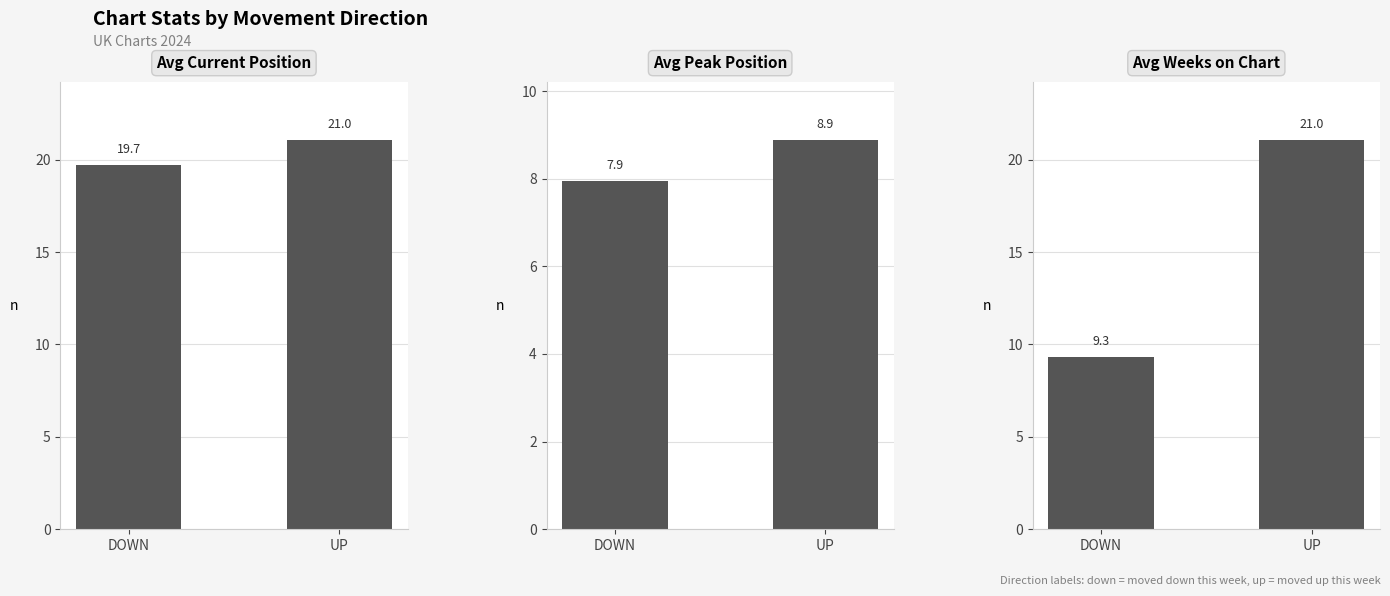

Reading left to right, extract all data points from this chart.

Avg Current Position: DOWN=19.7	UP=21.0
Avg Peak Position: DOWN=7.9	UP=8.9
Avg Weeks on Chart: DOWN=9.3	UP=21.0